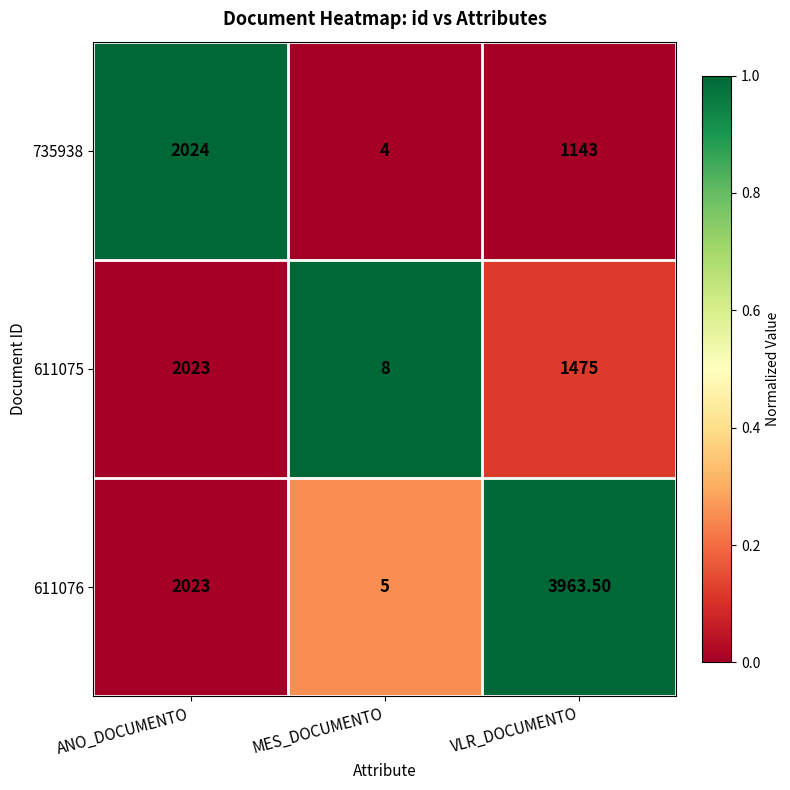

At which label does 611075 first exceed 1475?

ANO_DOCUMENTO